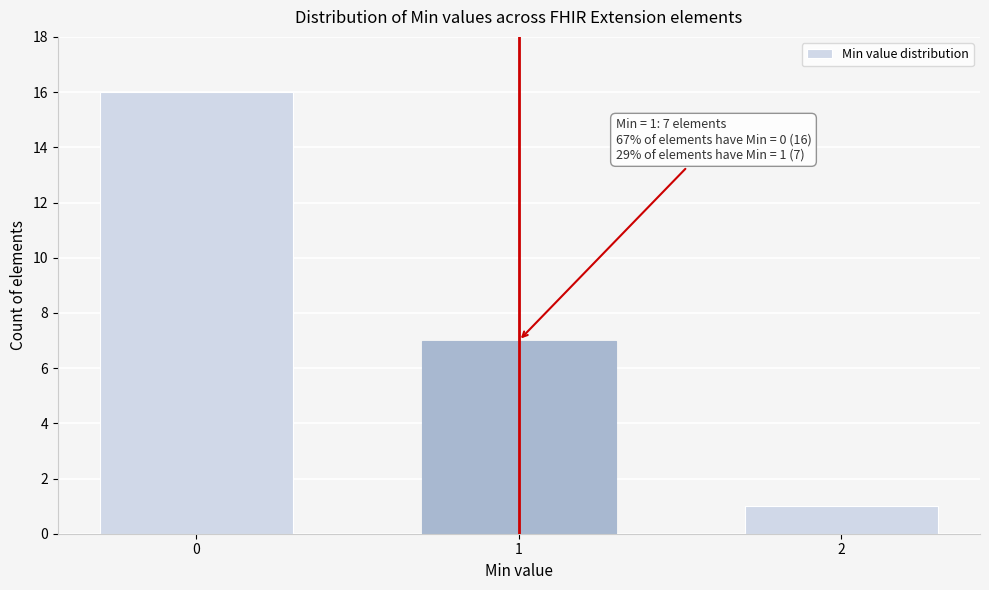

Reading left to right, what are all the values shown in this chart?

16	7	1